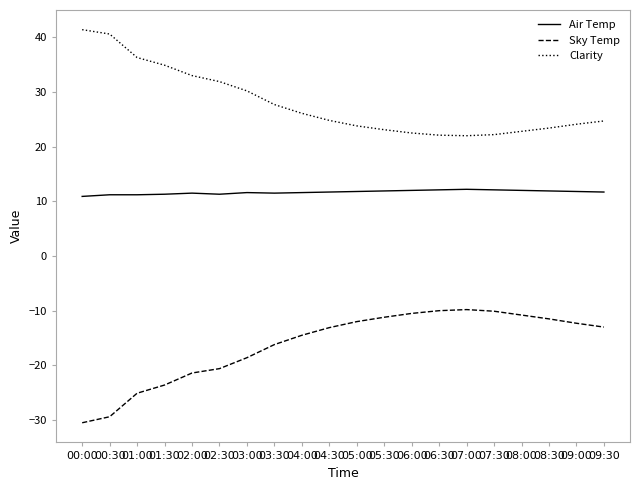

What is the sum of all Clarity values?

557.6